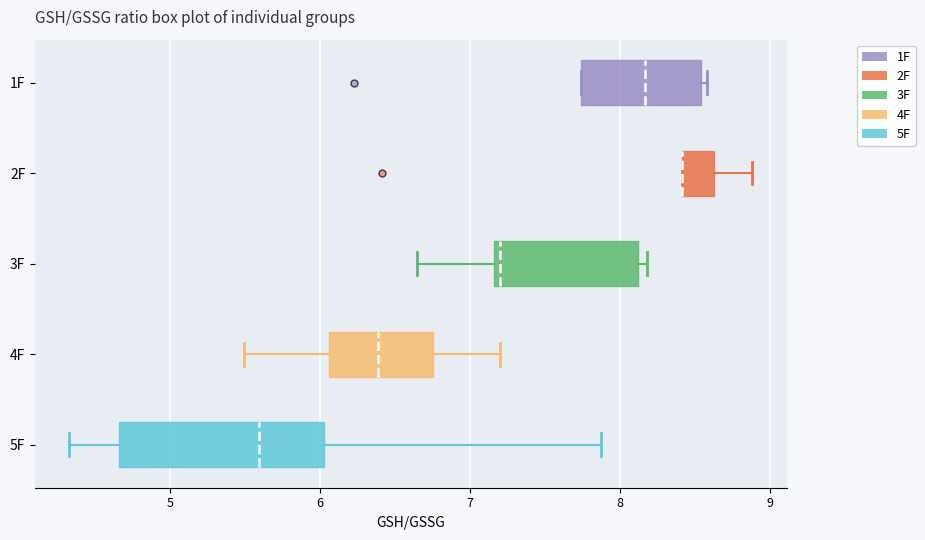

Comparing the boxes themselves (not the whiskers), which one is the widest?

5F